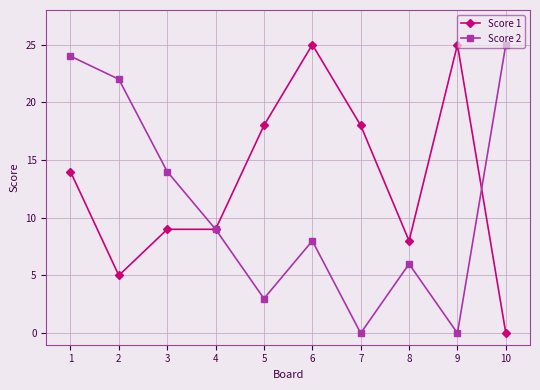

In Score 2, how many points are lower than both neighbors (excluding endpoints)?

3